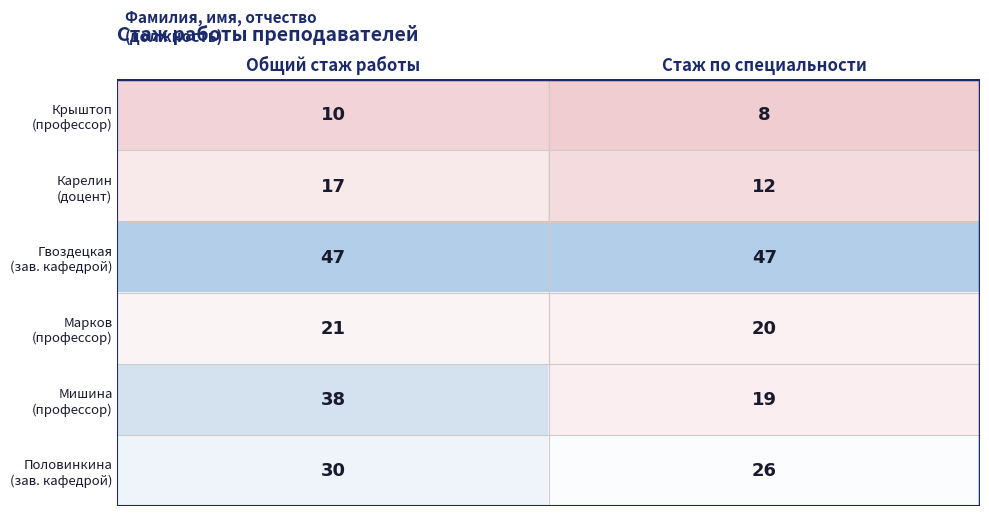

At how many categories does at least one series exceed 13?

2